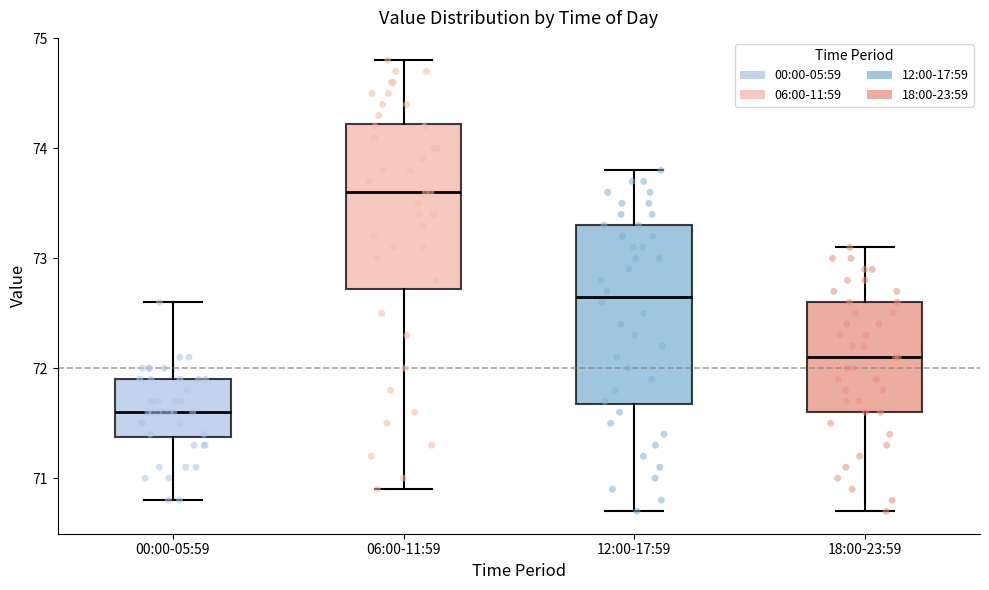

Reading left to right, transcribe this box plot: for each box, give where its median line is, the range the box spans, and where its two whiskers end, as read against the y-axis. The values are not printed on the chart, so give them approximately, as read against the axis.

00:00-05:59: median 71.6, box 71.4 to 71.9, whiskers 70.8 to 72.6
06:00-11:59: median 73.6, box 72.7 to 74.2, whiskers 70.9 to 74.8
12:00-17:59: median 72.7, box 71.7 to 73.3, whiskers 70.7 to 73.8
18:00-23:59: median 72.1, box 71.6 to 72.6, whiskers 70.7 to 73.1